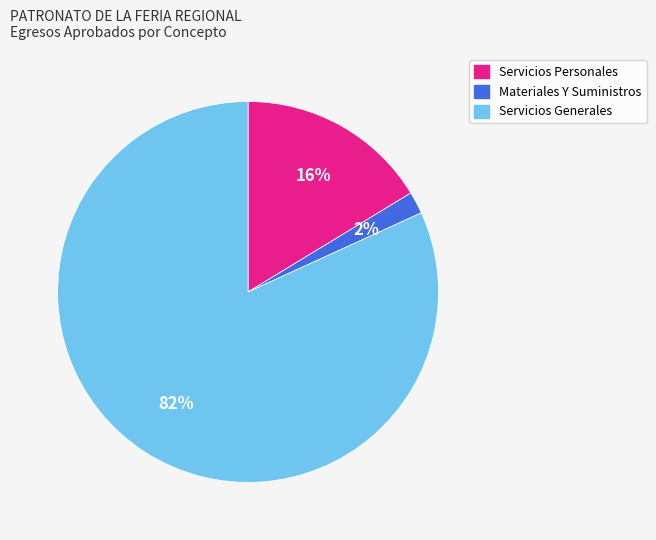

To the nearest percent, what percentage of the pie is Servicios Personales?

16%